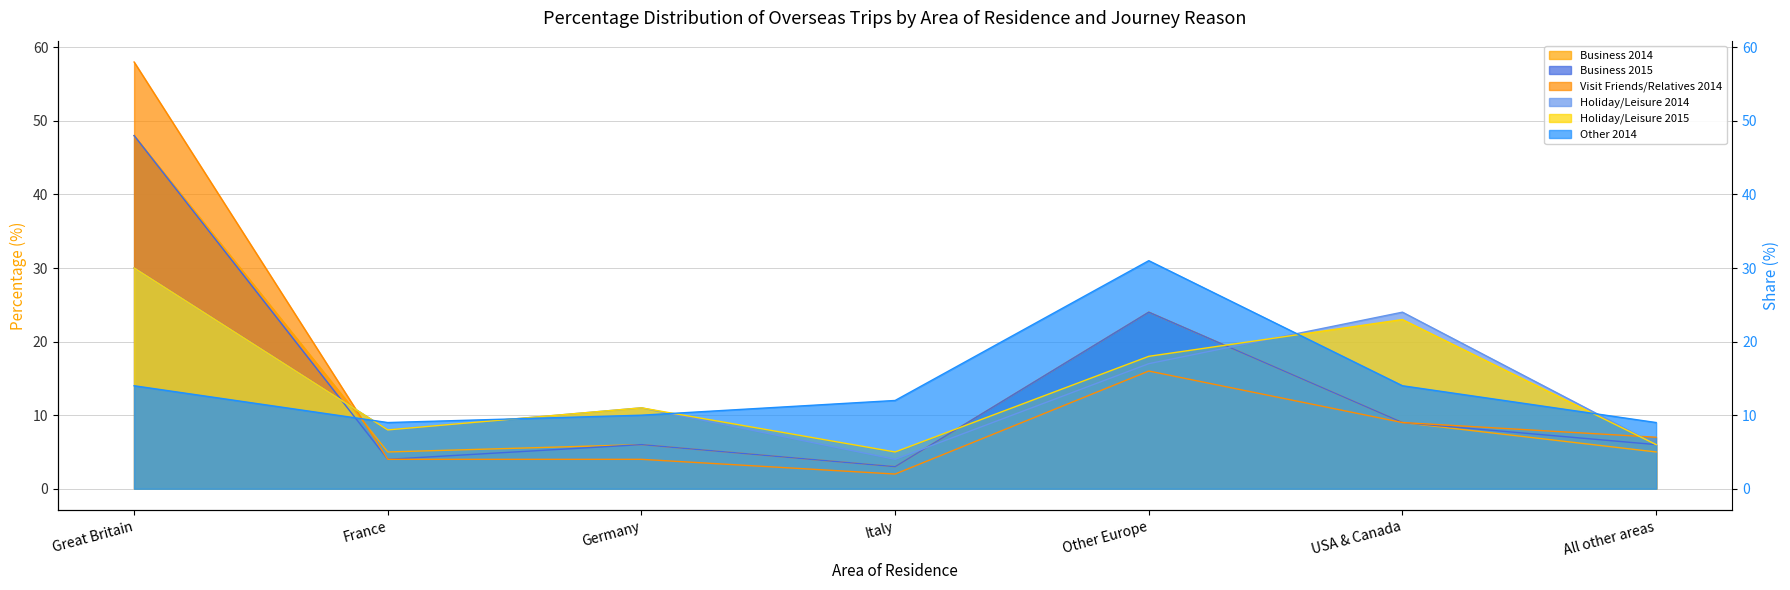

What is the sum of the Other 2014 values at Germany and USA & Canada?

24